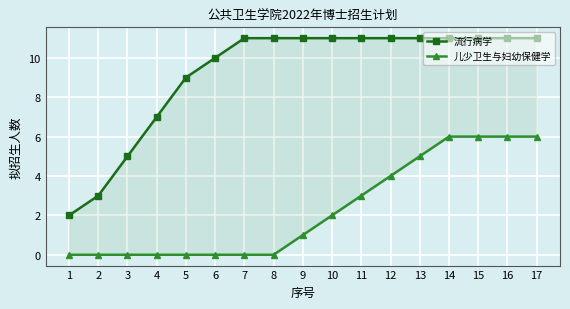

Rank the series at 13 from lowest to highest value.

儿少卫生与妇幼保健学, 流行病学